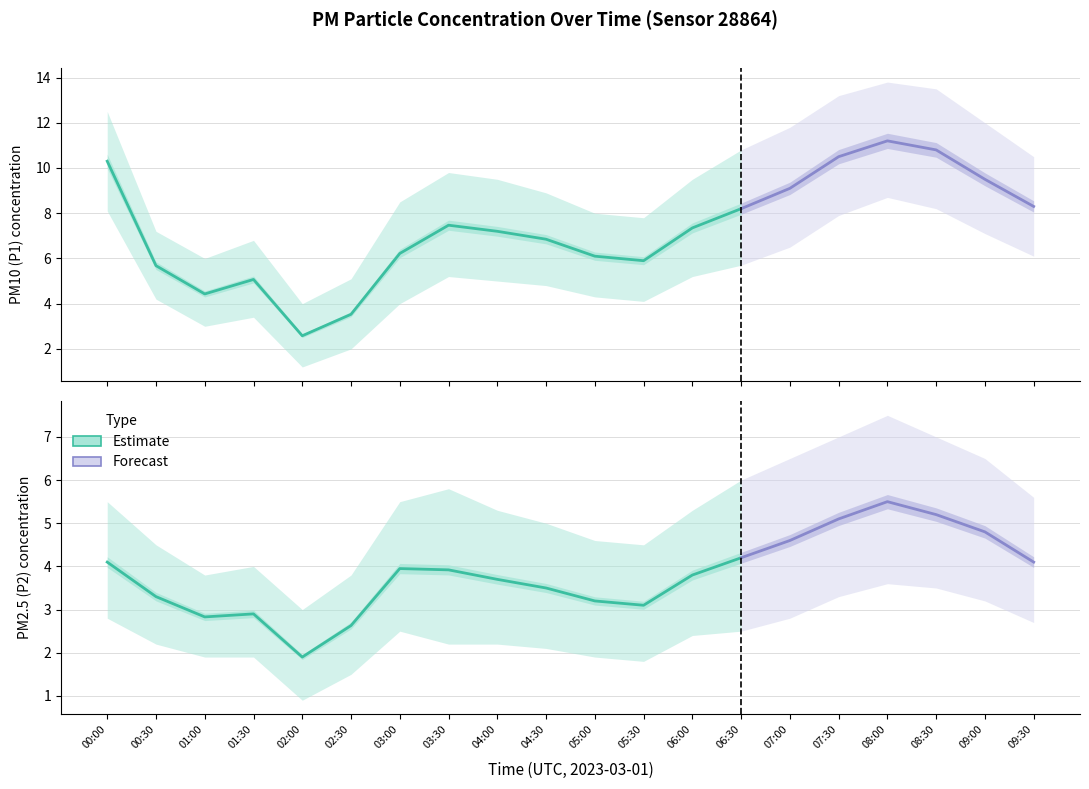

How many series are shown in this chart?

2